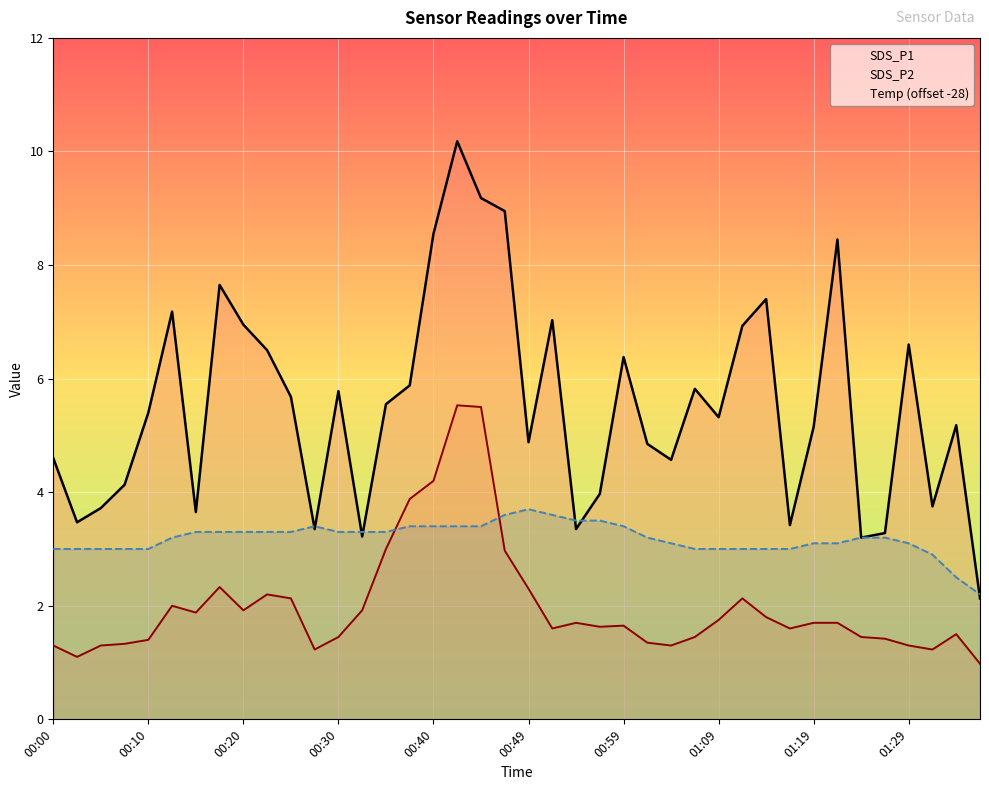

The value of Temp (offset -28) at 11 is 5.8. True or false?

False